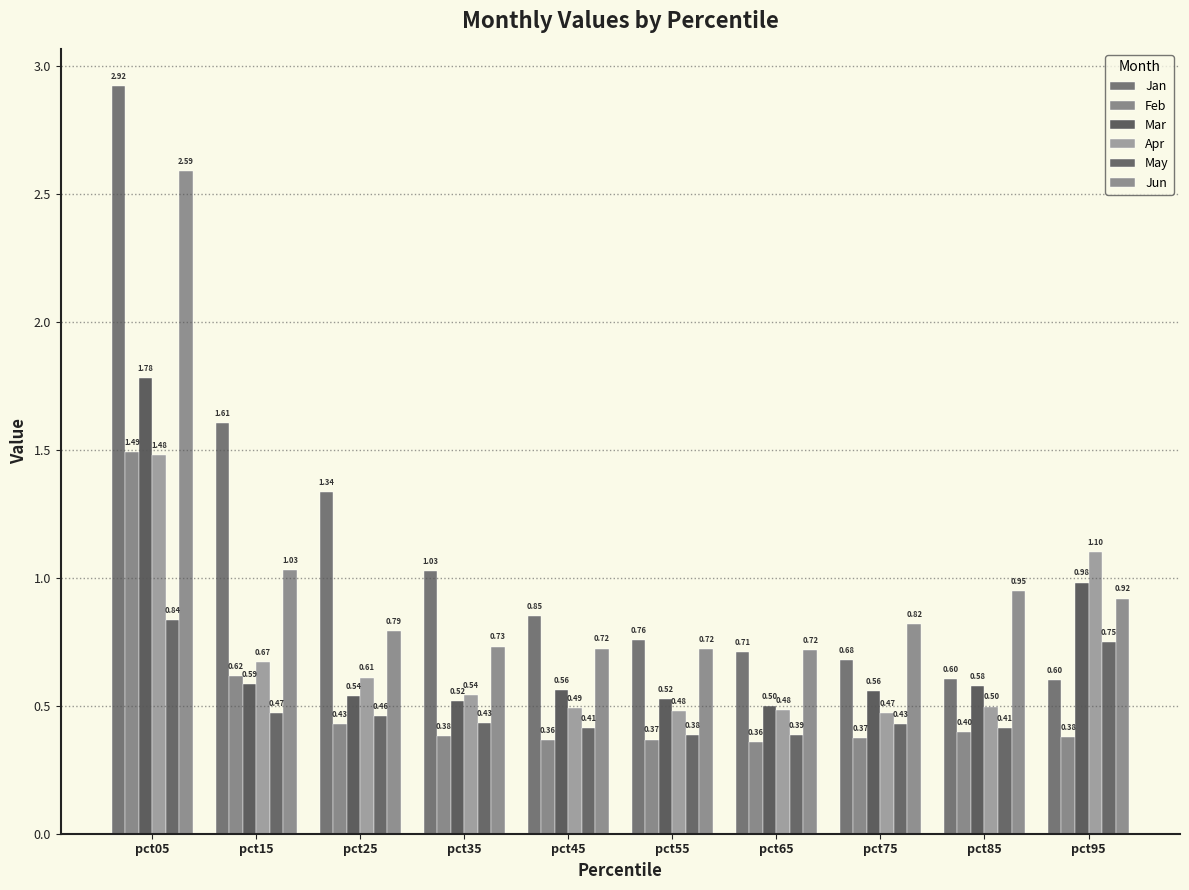

Is it true that May equals 0.2 at pct05?

False